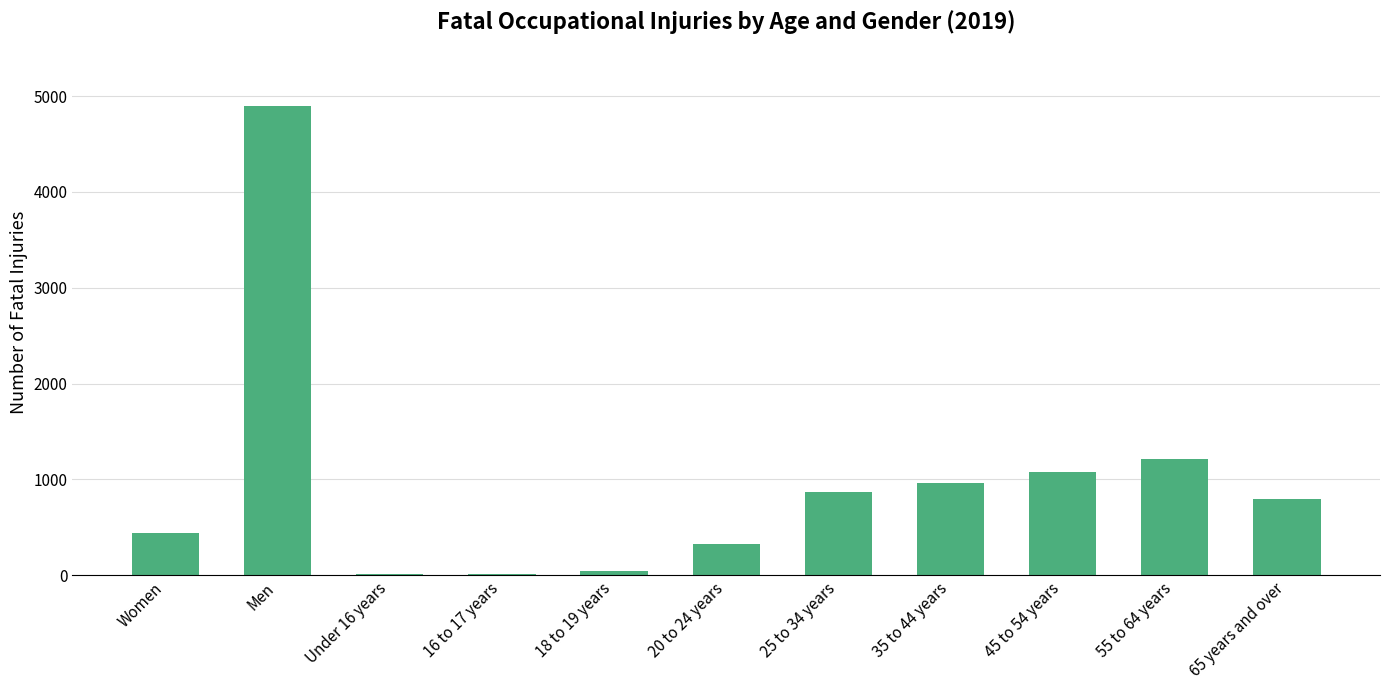

Reading left to right, transcribe all the data shown in this chart.

Women=437	Men=4896	Under 16 years=17	16 to 17 years=17	18 to 19 years=50	20 to 24 years=325	25 to 34 years=866	35 to 44 years=967	45 to 54 years=1082	55 to 64 years=1212	65 years and over=793